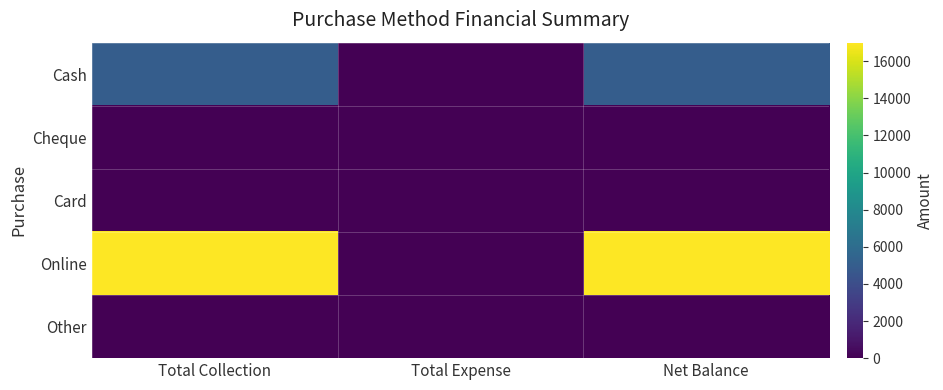

How many series are shown in this chart?

5